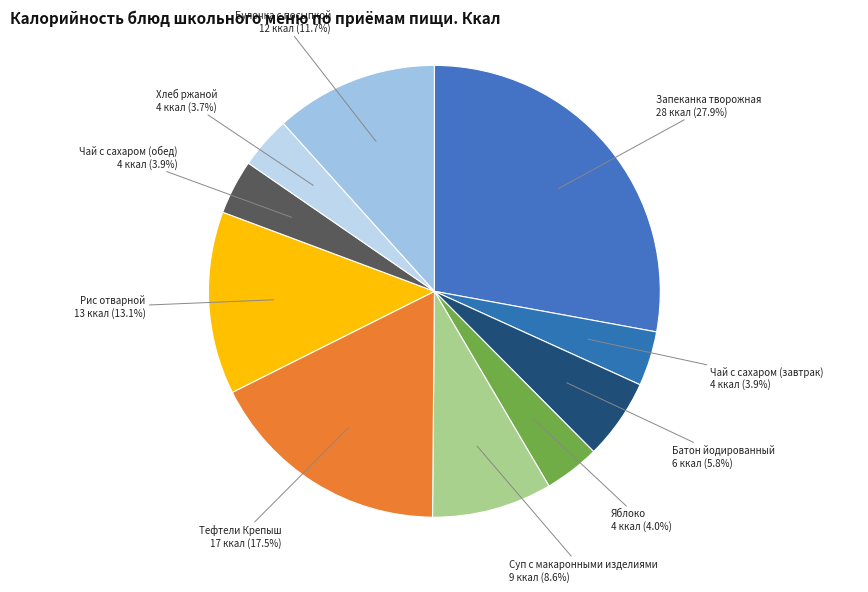

Combined, do Суп с макаронными изделиями and Тефтели Крепыш account for over 50%?

No